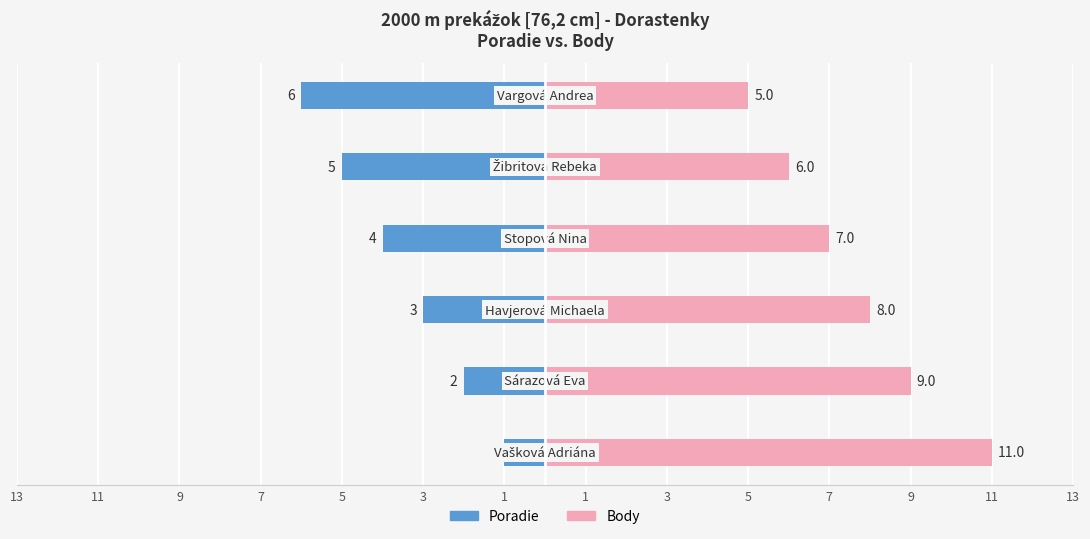

How many Poradie values are between -5 and -2?

4